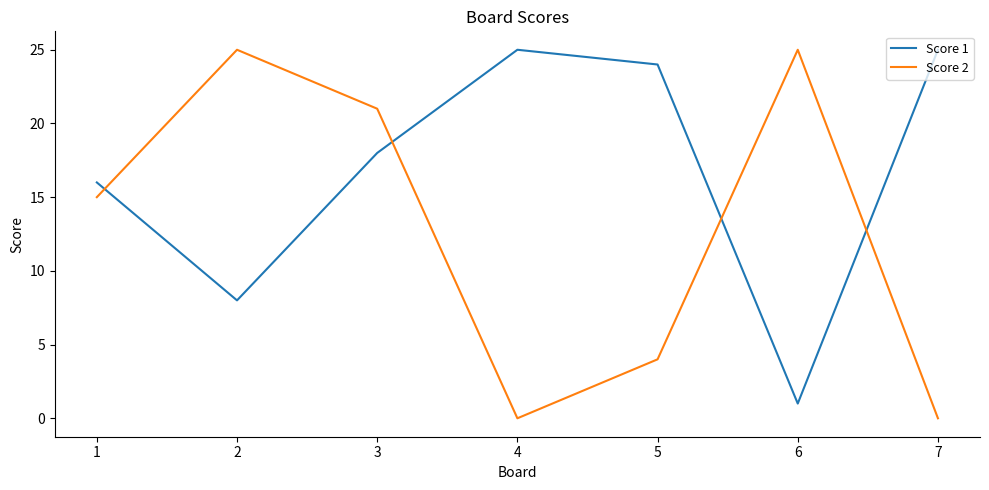

In Score 1, how many points are lower than both neighbors (excluding endpoints)?

2